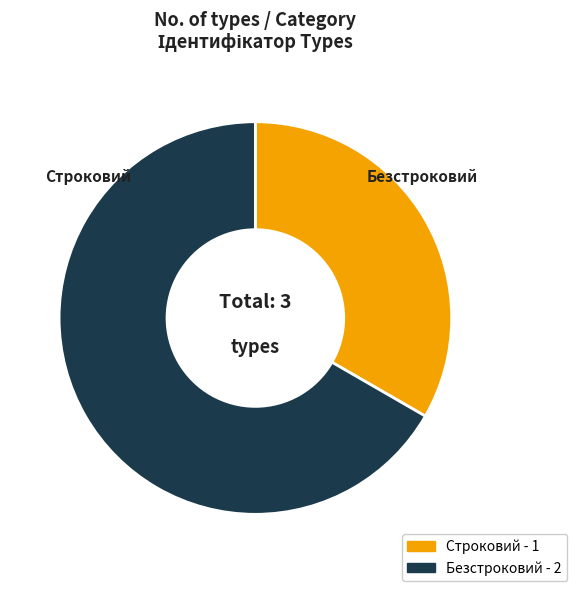

Is there a majority slice in this chart?

Yes